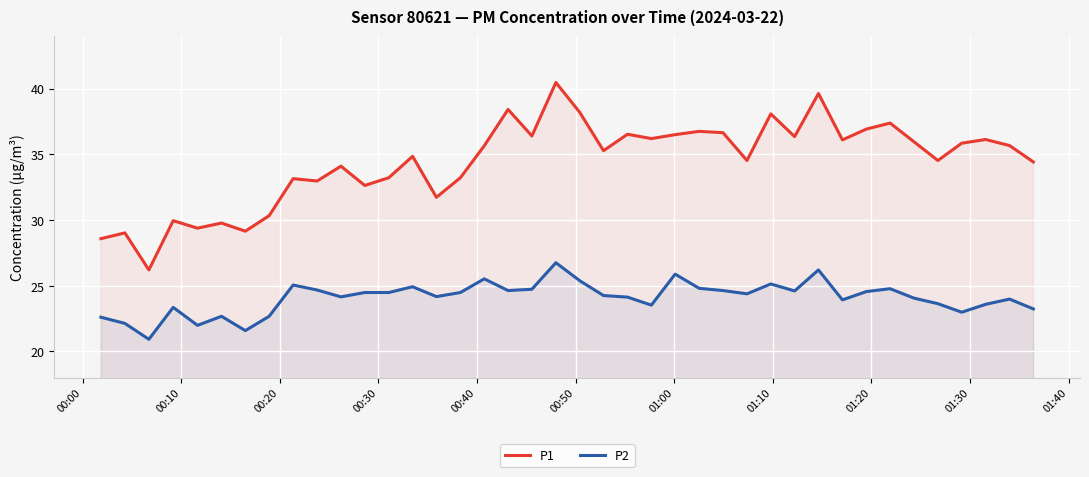

Which series has the largest range (max minus min)?

P1